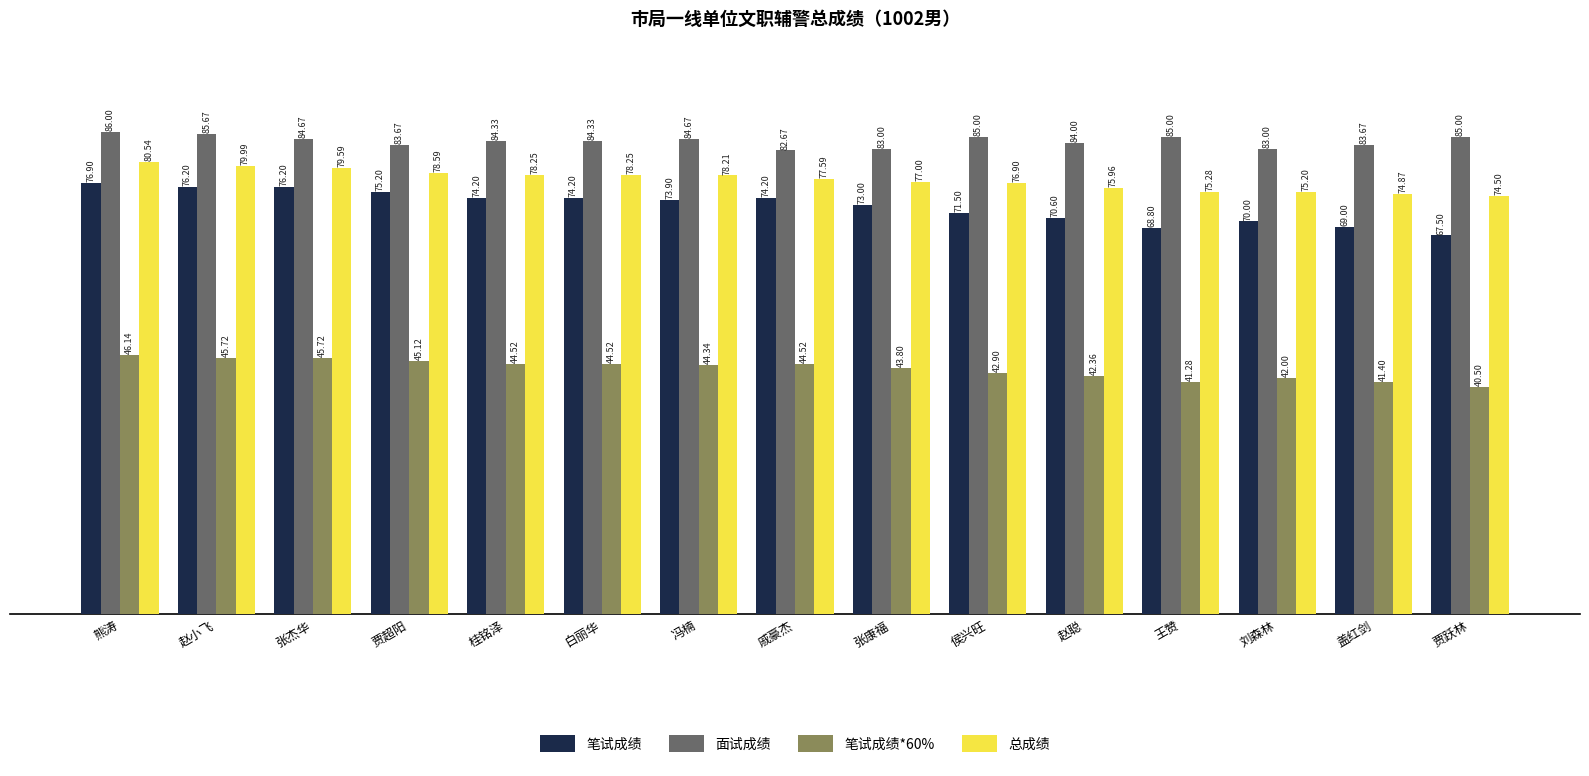

How many values in the 面试成绩 series are below 84?

5